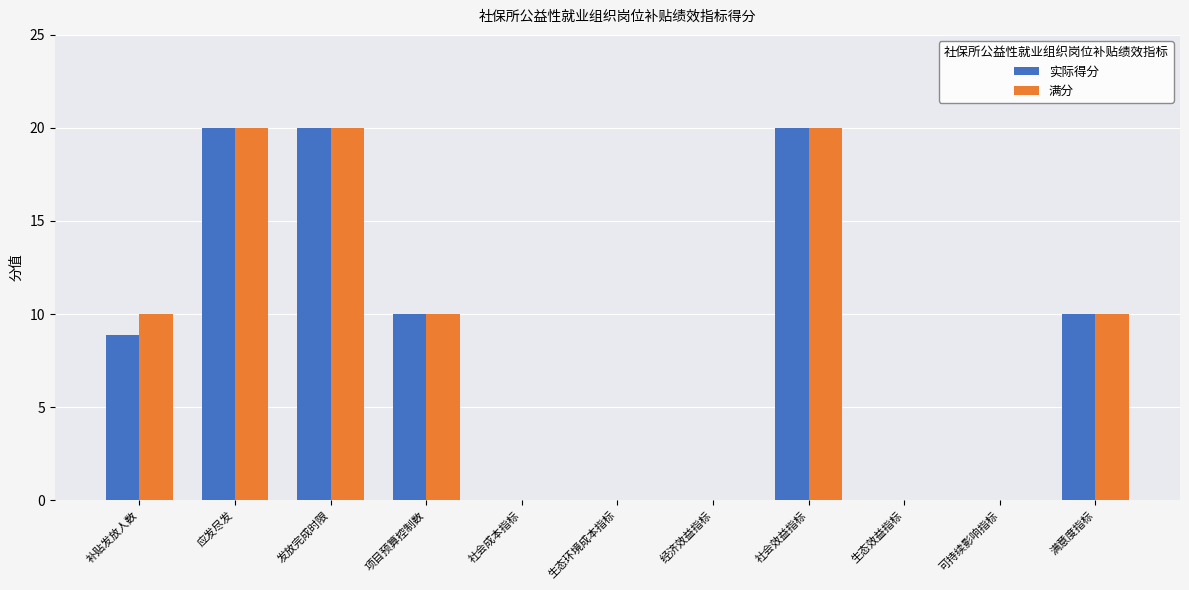

Is the value of 实际得分 at 可持续影响指标 greater than the value of 满分 at 社会效益指标?

No